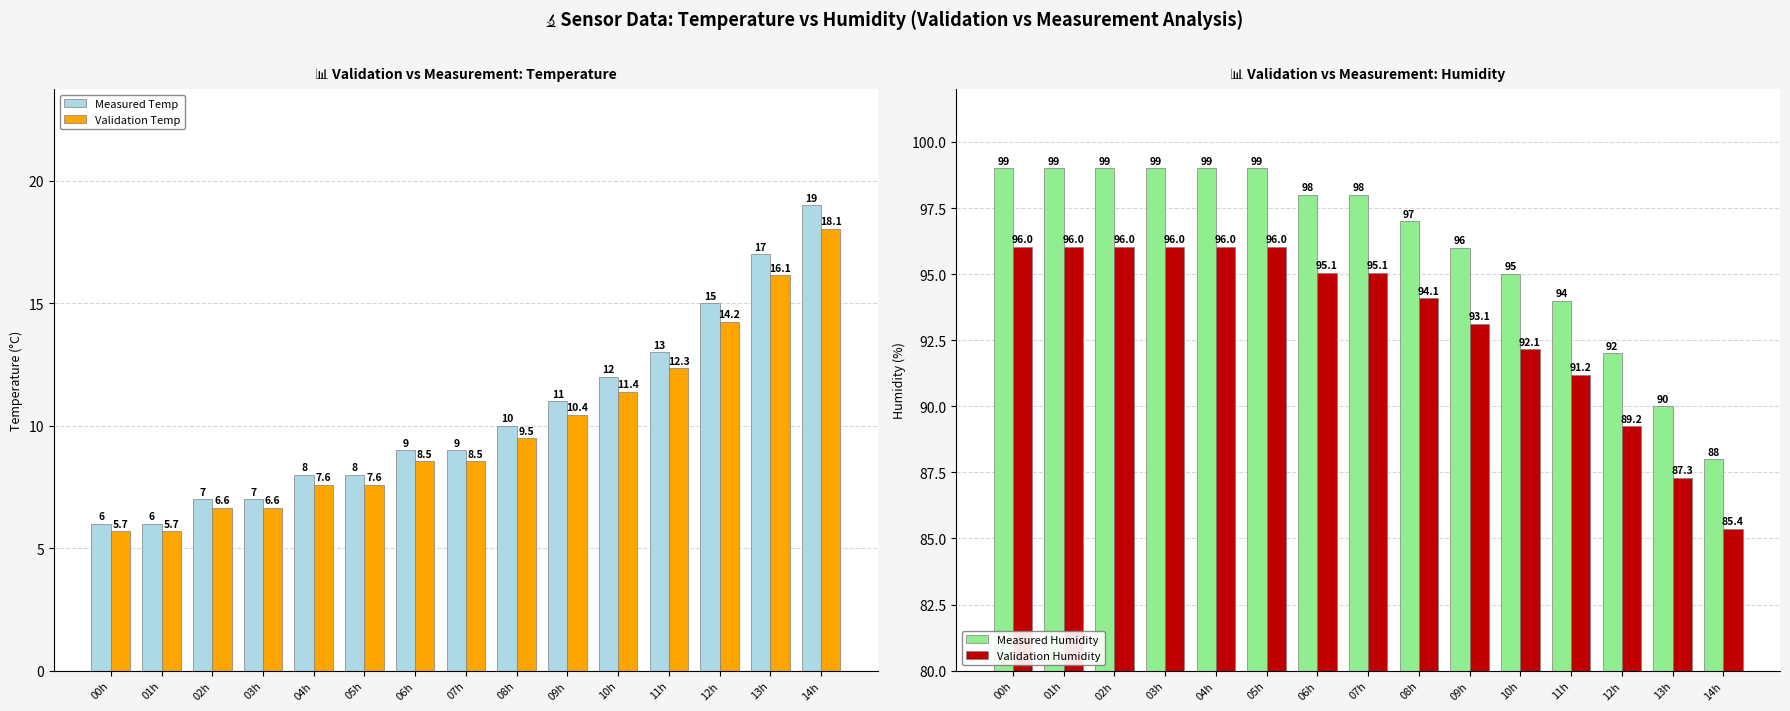

The Measured Temp series shows 9.0 at 06h. True or false?

True